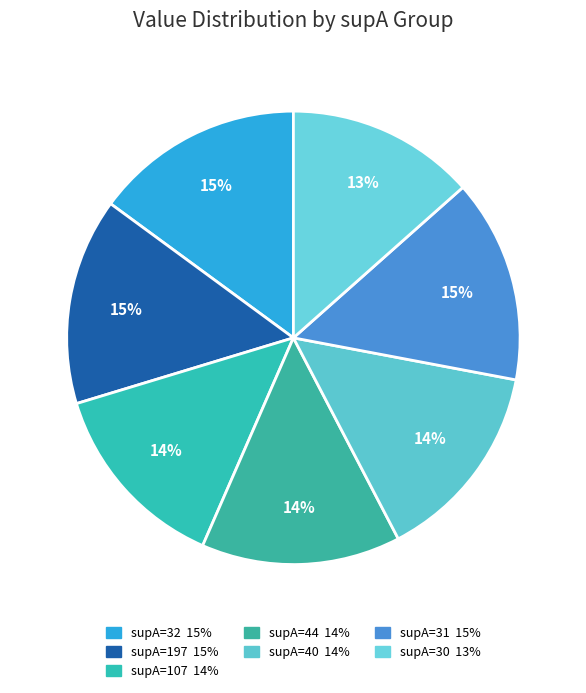

Rank the categories by value from lowest to highest.

supA=30, supA=107, supA=44, supA=40, supA=31, supA=197, supA=32